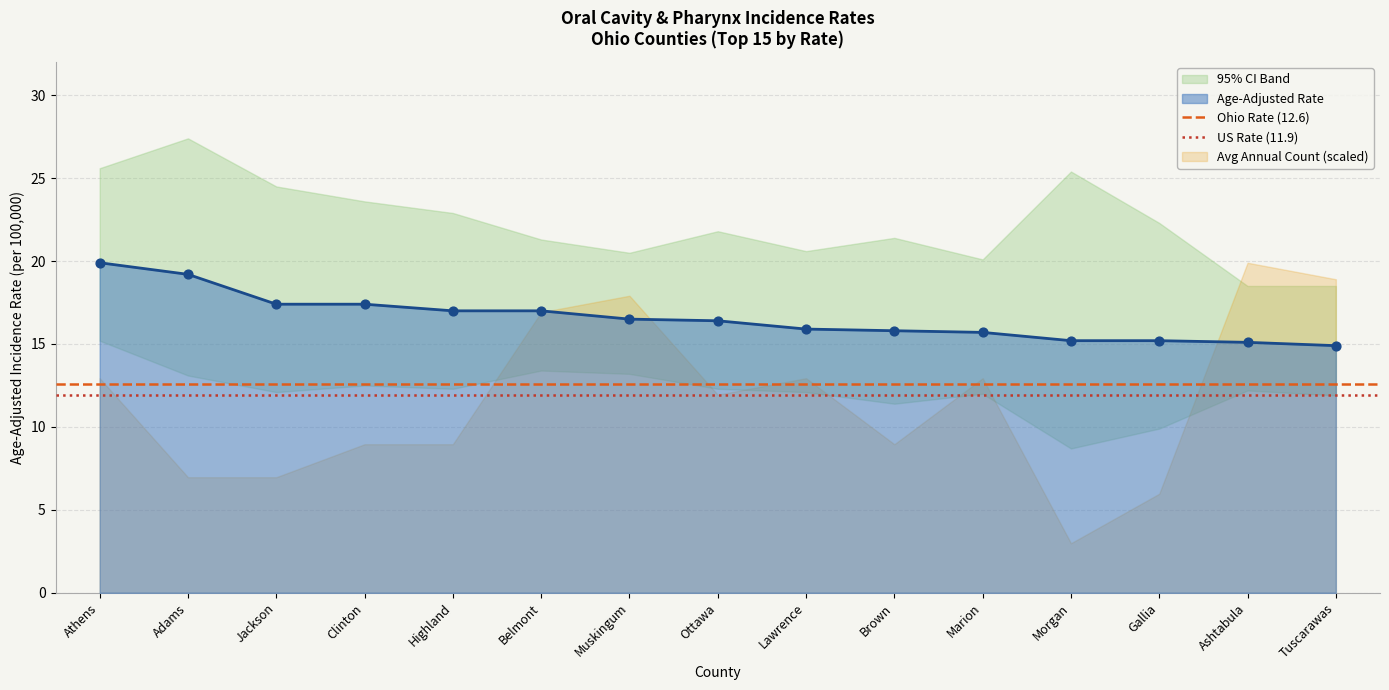

Which category has the highest value in the Age-Adjusted Rate series?

Athens